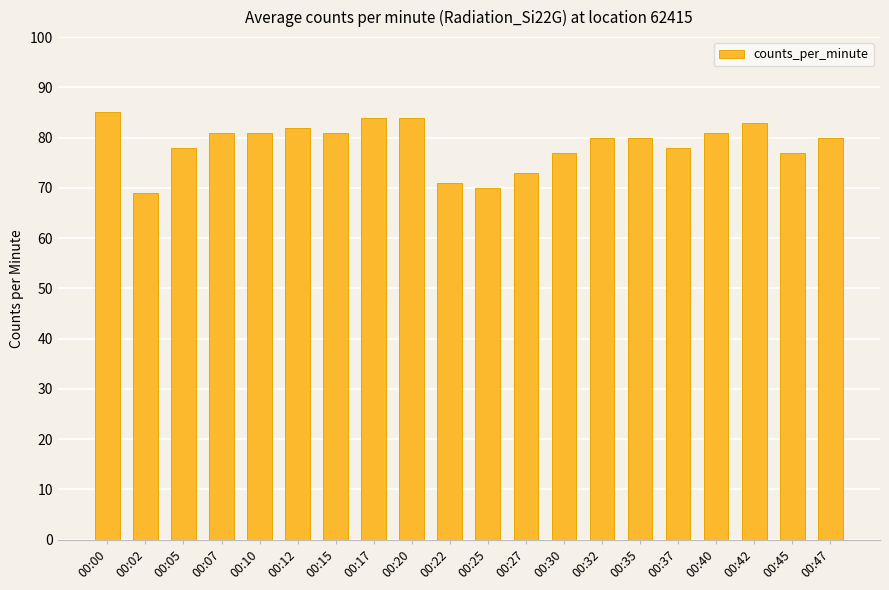

Between 00:42 and 00:22, which is larger?

00:42